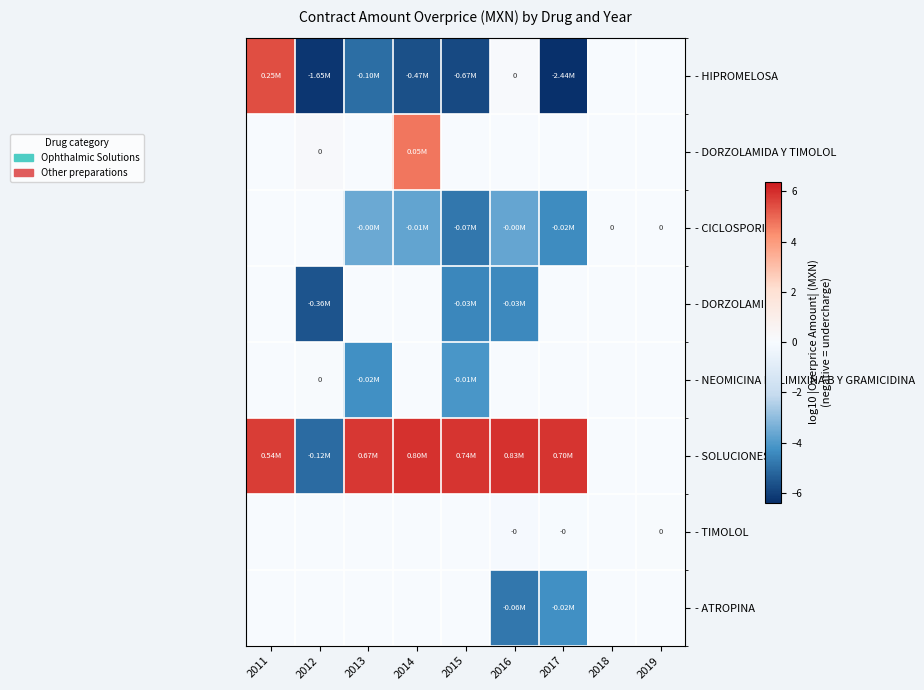

What is the sum of all - DORZOLAMIDA Y TIMOLOL values?

4.9